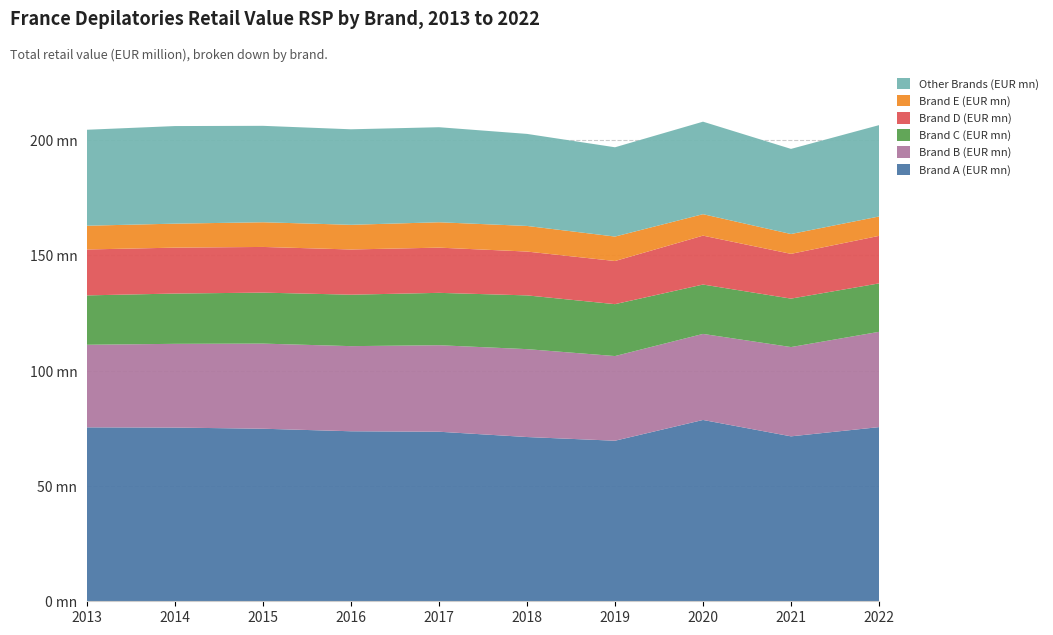

Reading right to left, list all the values displayed in this chart.

Brand A (EUR mn): 2022=75.5	2021=71.5	2020=78.6	2019=69.6	2018=71.2	2017=73.5	2016=73.7	2015=74.8	2014=75.3	2013=75.4
Brand B (EUR mn): 2022=41.3	2021=38.7	2020=37.3	2019=36.7	2018=38.1	2017=37.5	2016=36.9	2015=36.9	2014=36.3	2013=35.8
Brand C (EUR mn): 2022=21.0	2021=21.0	2020=21.4	2019=22.5	2018=23.3	2017=22.7	2016=22.3	2015=22.1	2014=21.8	2013=21.4
Brand D (EUR mn): 2022=20.6	2021=19.4	2020=21.2	2019=18.7	2018=19.0	2017=19.6	2016=19.6	2015=19.8	2014=19.9	2013=19.9
Brand E (EUR mn): 2022=8.4	2021=8.6	2020=9.3	2019=10.6	2018=11.1	2017=11.0	2016=10.7	2015=10.7	2014=10.4	2013=10.3
Other Brands (EUR mn): 2022=39.6	2021=36.9	2020=40.1	2019=38.7	2018=39.9	2017=41.2	2016=41.4	2015=41.8	2014=42.3	2013=41.6